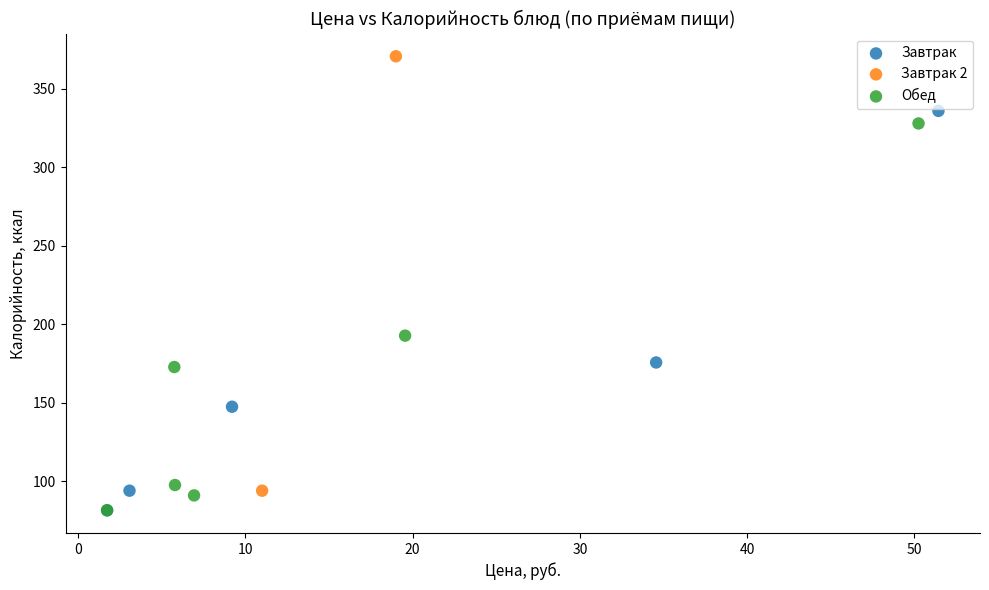

Which series reaches the maximum Y coordinate?

Завтрак 2